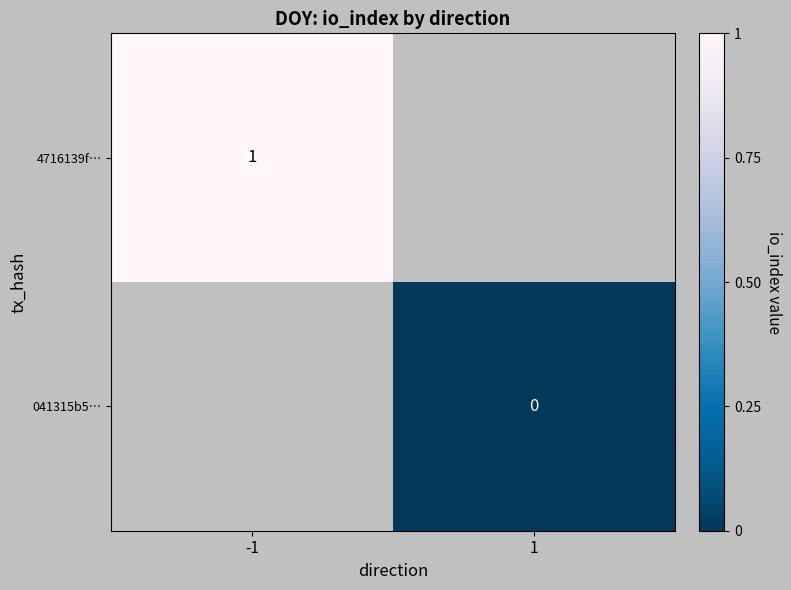

True or false: 4716139f… has a value of 1 at -1.

True